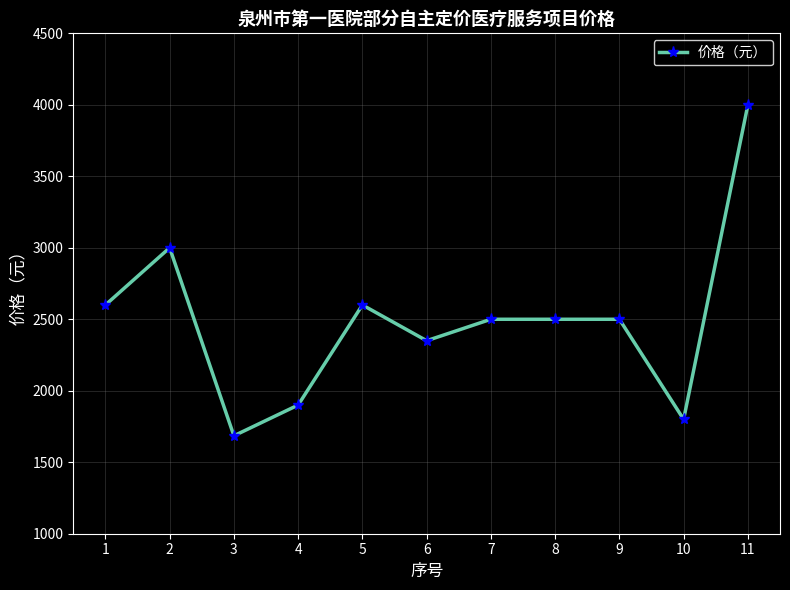

The value at 11 is 4000. True or false?

True